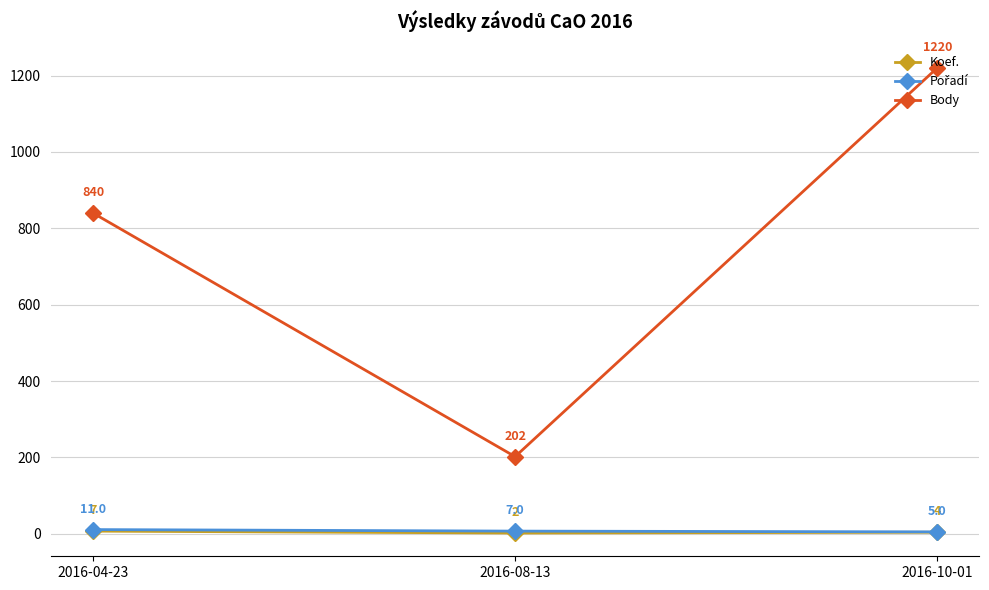

List the labels in order of Body value, smallest first.

2016-08-13, 2016-04-23, 2016-10-01